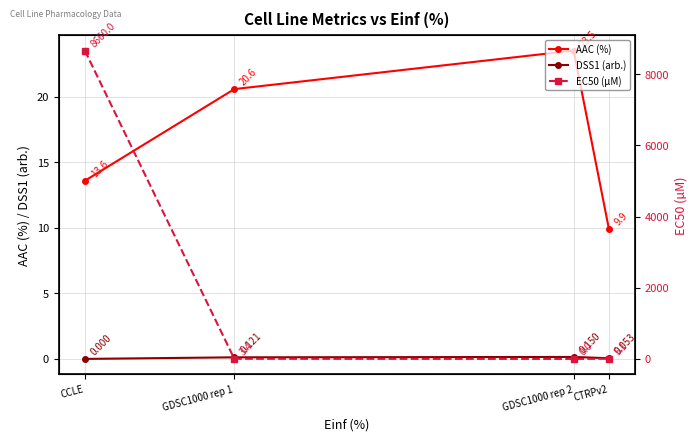

What is the value of the AAC (%) point at the 2nd from the left?

20.6